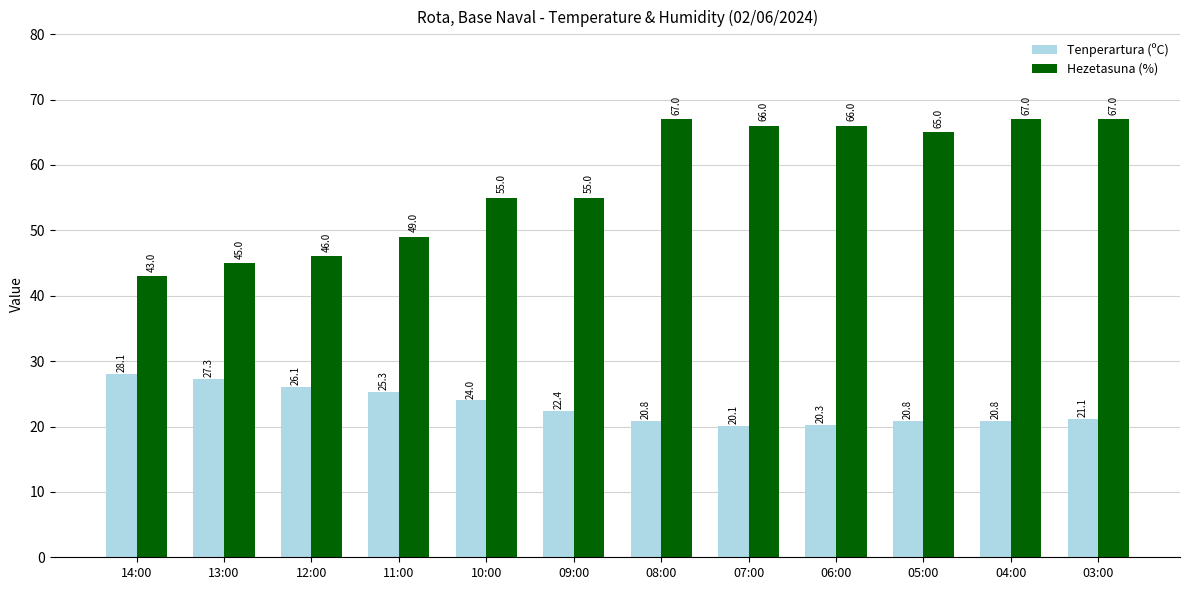

What is the sum of the Hezetasuna (%) values at 06:00 and 04:00?

133.0